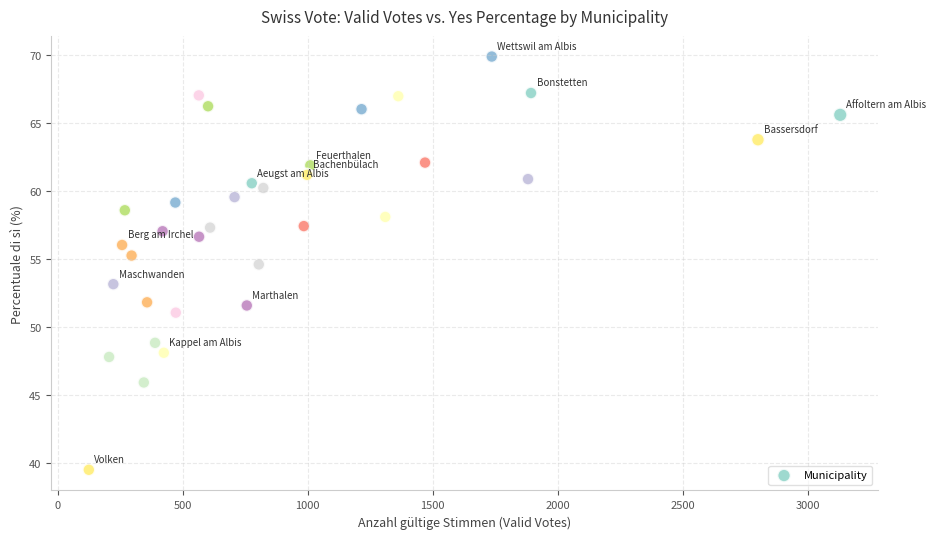

What is the range of Y values (max minus min)?

30.4